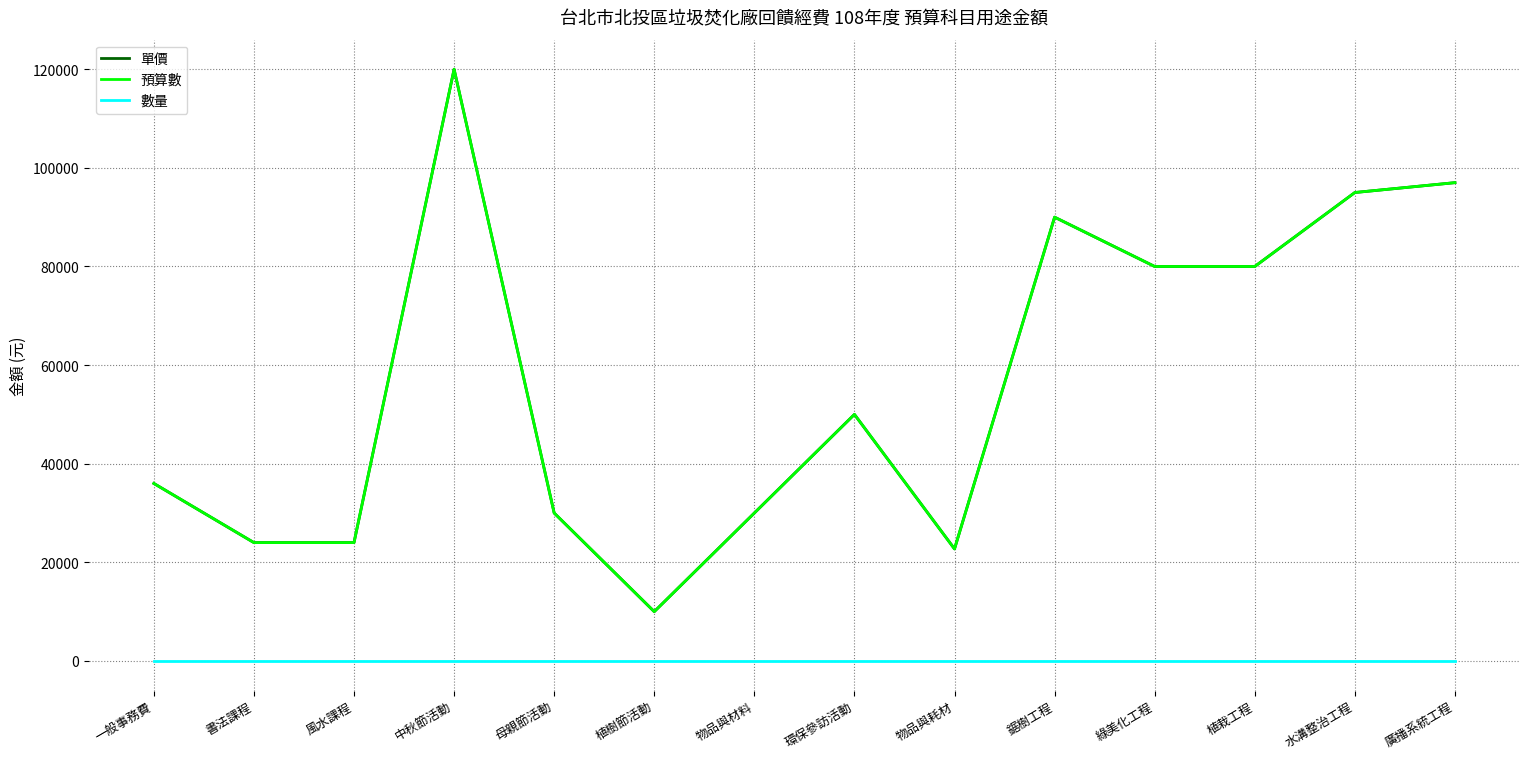

Reading left to right, transcribe all the data shown in this chart.

單價: 一般事務費=36000	書法課程=24000	風水課程=24000	中秋節活動=120000	母親節活動=30000	植樹節活動=10000	物品與材料=30000	環保參訪活動=50000	物品與耗材=22718	鋸樹工程=90000	綠美化工程=80000	植栽工程=80000	水溝整治工程=95000	廣播系統工程=97000
預算數: 一般事務費=36000	書法課程=24000	風水課程=24000	中秋節活動=120000	母親節活動=30000	植樹節活動=10000	物品與材料=30000	環保參訪活動=50000	物品與耗材=22718	鋸樹工程=90000	綠美化工程=80000	植栽工程=80000	水溝整治工程=95000	廣播系統工程=97000
數量: 一般事務費=1	書法課程=1	風水課程=1	中秋節活動=1	母親節活動=1	植樹節活動=1	物品與材料=1	環保參訪活動=1	物品與耗材=1	鋸樹工程=1	綠美化工程=1	植栽工程=1	水溝整治工程=1	廣播系統工程=1